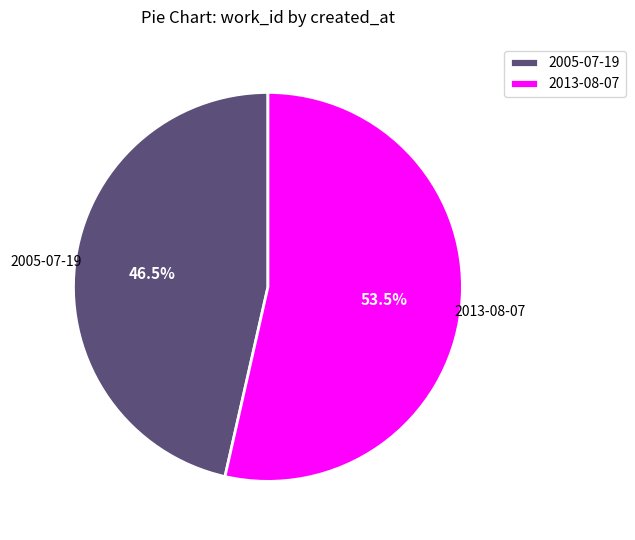

Which slice is the largest?

2013-08-07